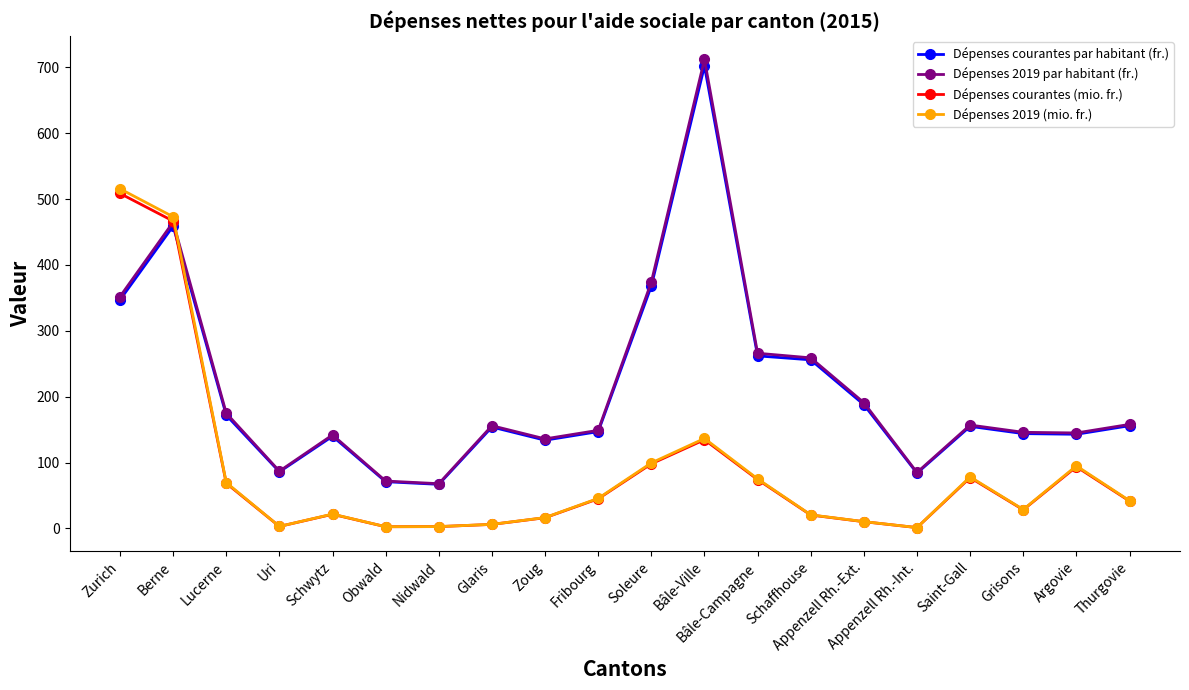

What is the lowest value of the Dépenses 2019 par habitant (fr.) series?

68.0